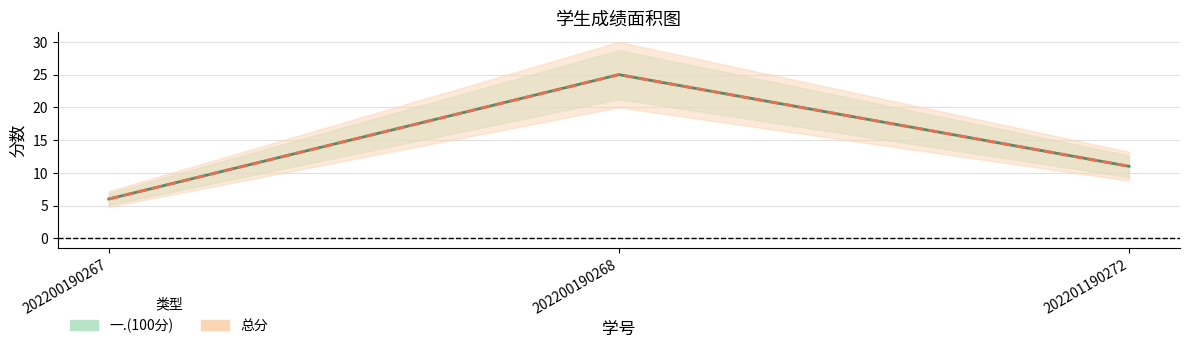

Between 202200190267 and 202201190272, which is larger?

202201190272